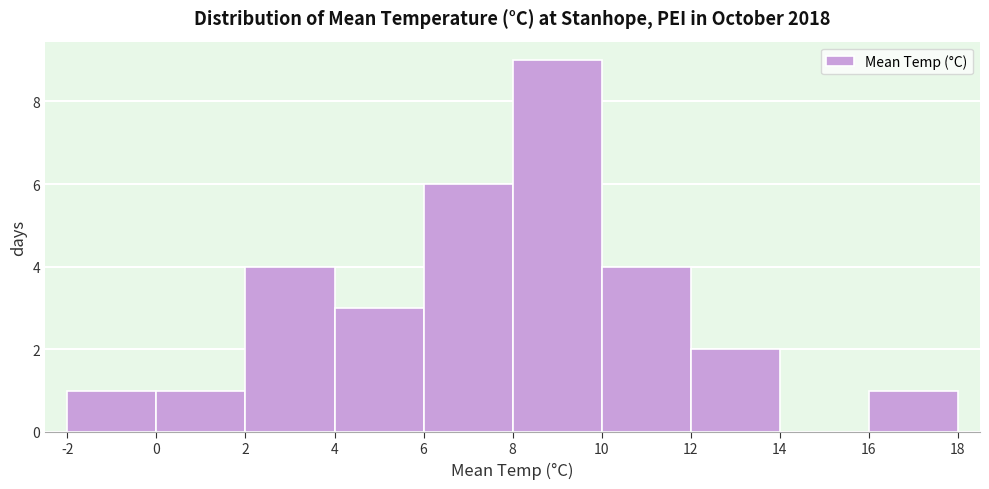

Reading left to right, list every bar in this chart as the range it spans on the x-axis followed by its height. The values are not printed on the chart, so give them approximately, as read against the axis.

-2 to 0: 1
0 to 2: 1
2 to 4: 4
4 to 6: 3
6 to 8: 6
8 to 10: 9
10 to 12: 4
12 to 14: 2
14 to 16: 0
16 to 18: 1